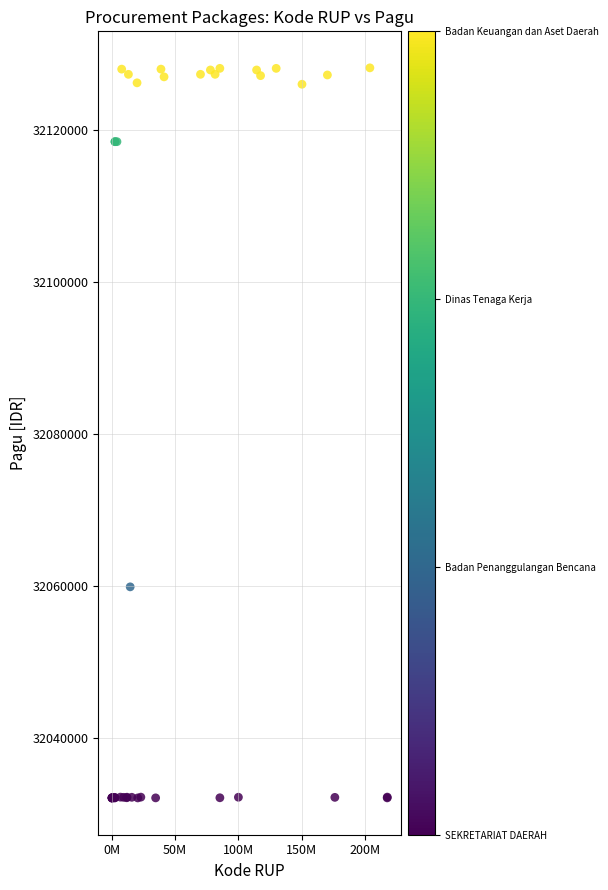

What Y value in the scatter plot is closest to 32080125?

32059892